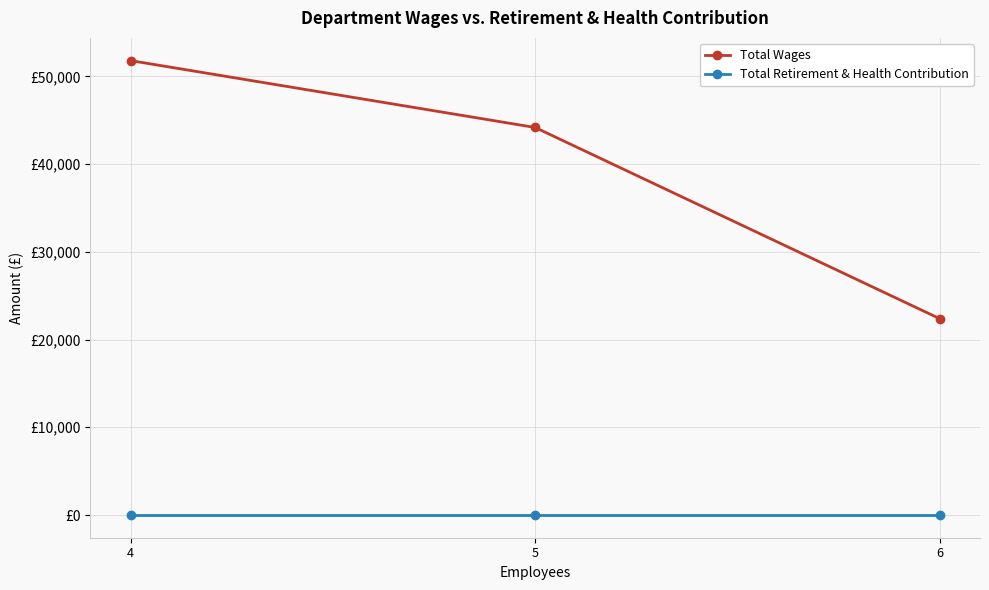

Does the chart have visible grid lines?

Yes